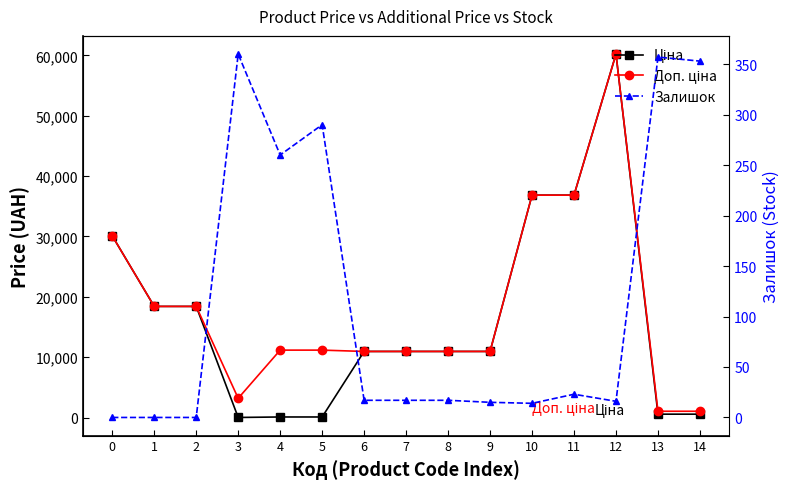

The Ціна series shows 53786.1 at 10. True or false?

False